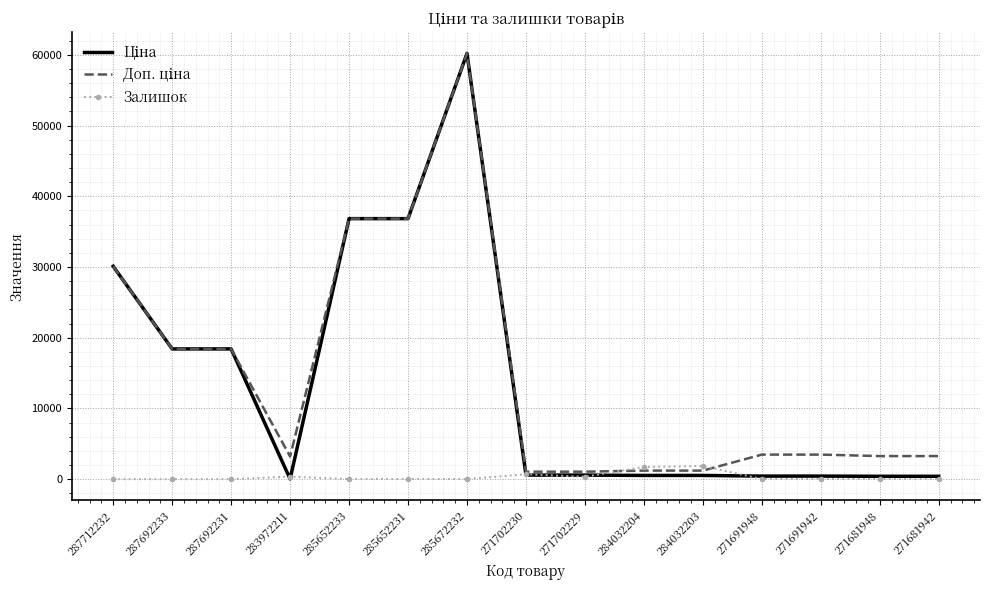

At which category does the chart reach its peak across all series?

285672232